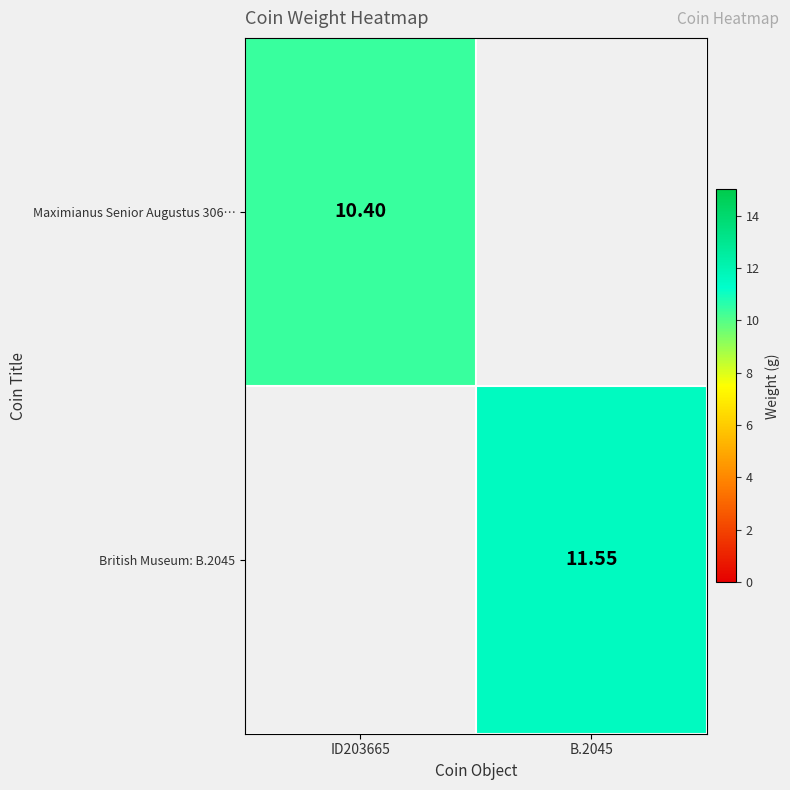

Is the value of British Museum: B.2045 at B.2045 greater than the value of Maximianus Senior Augustus 306… at ID203665?

Yes